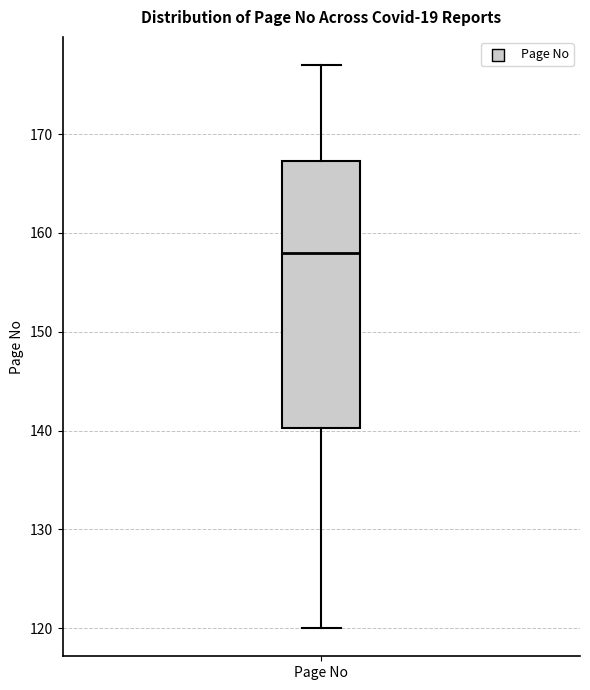

Transcribe this box plot: give where the median line is, the range the box spans, and where the two whiskers end, as read against the y-axis. The values are not printed on the chart, so give them approximately, as read against the axis.

median 158, box 140 to 167, whiskers 120 to 177